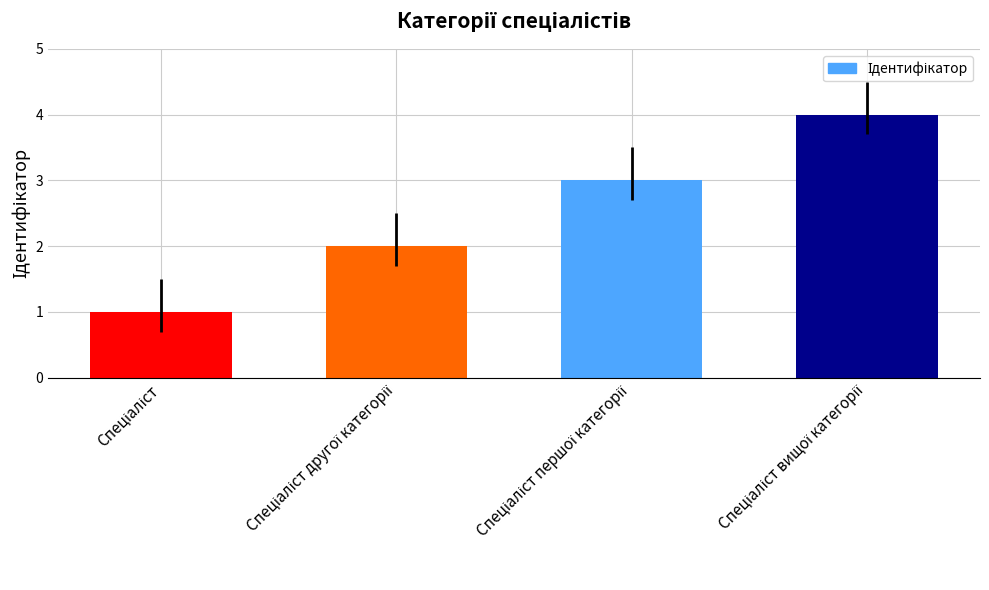

What is the maximum value shown in the chart?

4